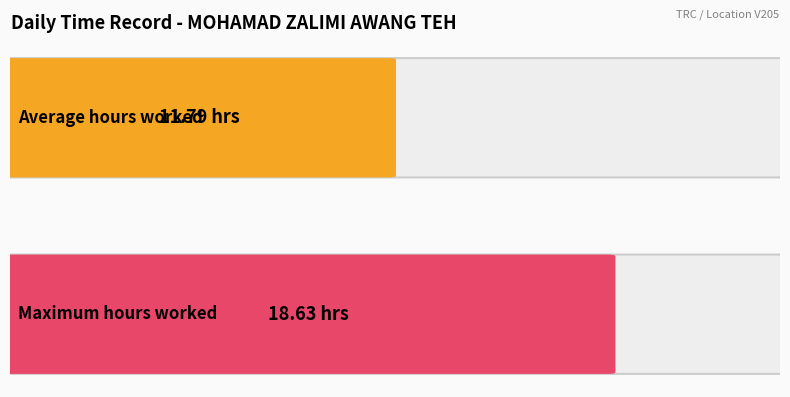

What is the greatest value displayed?

18.6